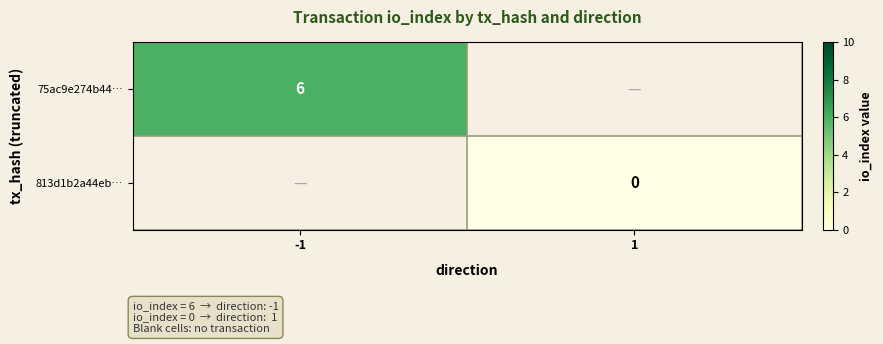

The 75ac9e274b44… series shows 8 at -1. True or false?

False